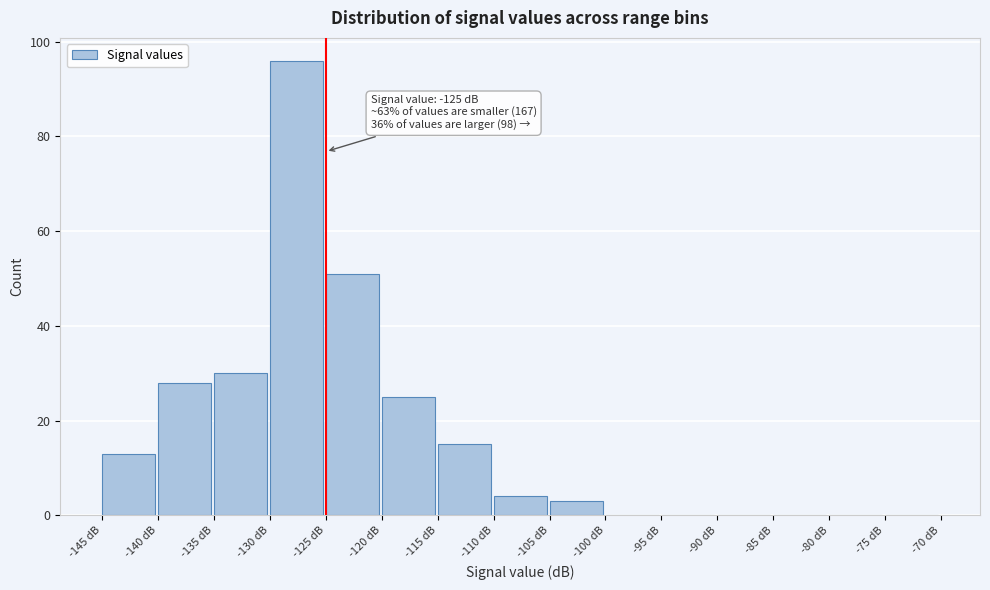

Over which range of the x-axis is the bar tallest?

-130 to -125